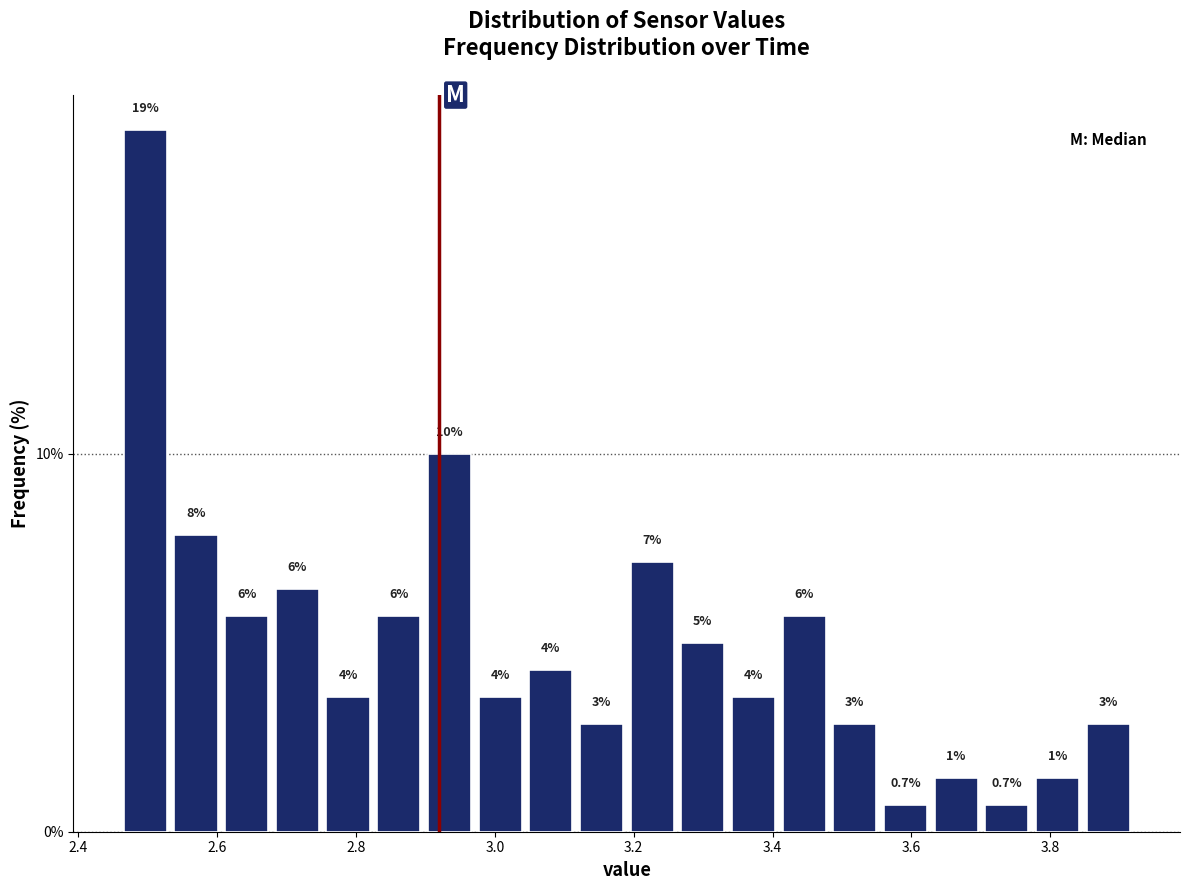

Read against the x-axis, roughly where is the centre of the tallest bar?

2.50